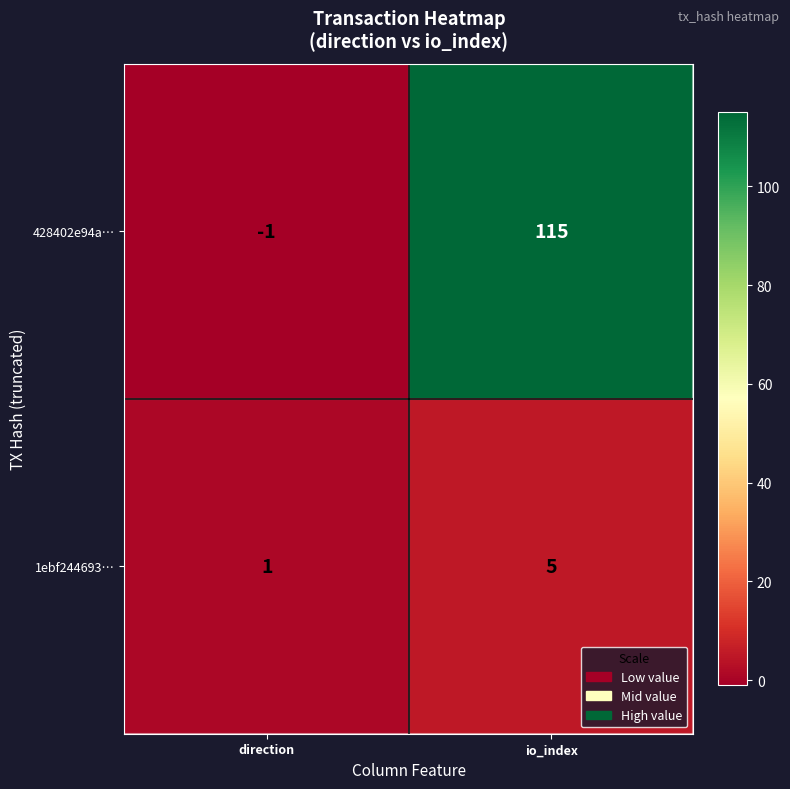

At which label does 428402e94a… reach its peak?

io_index